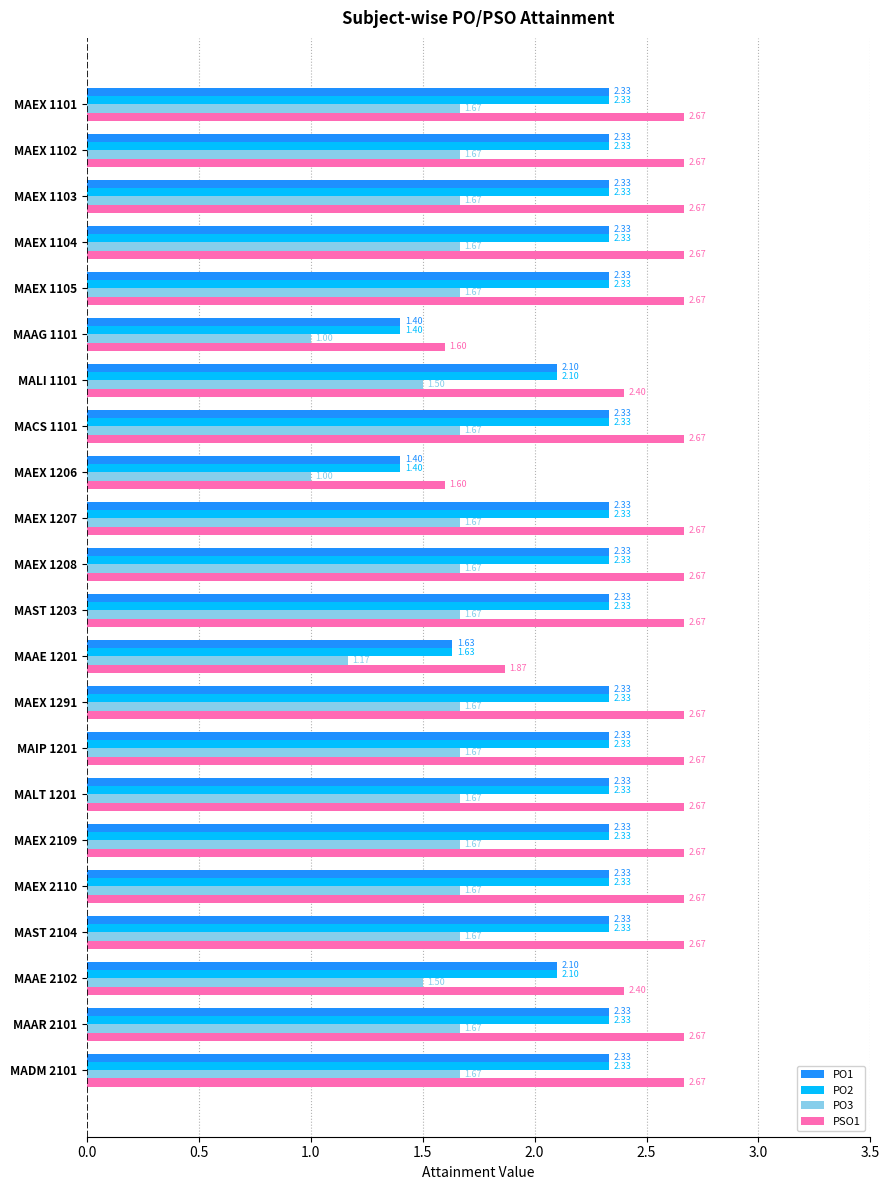

What is the average value of the PO1 series?

2.2